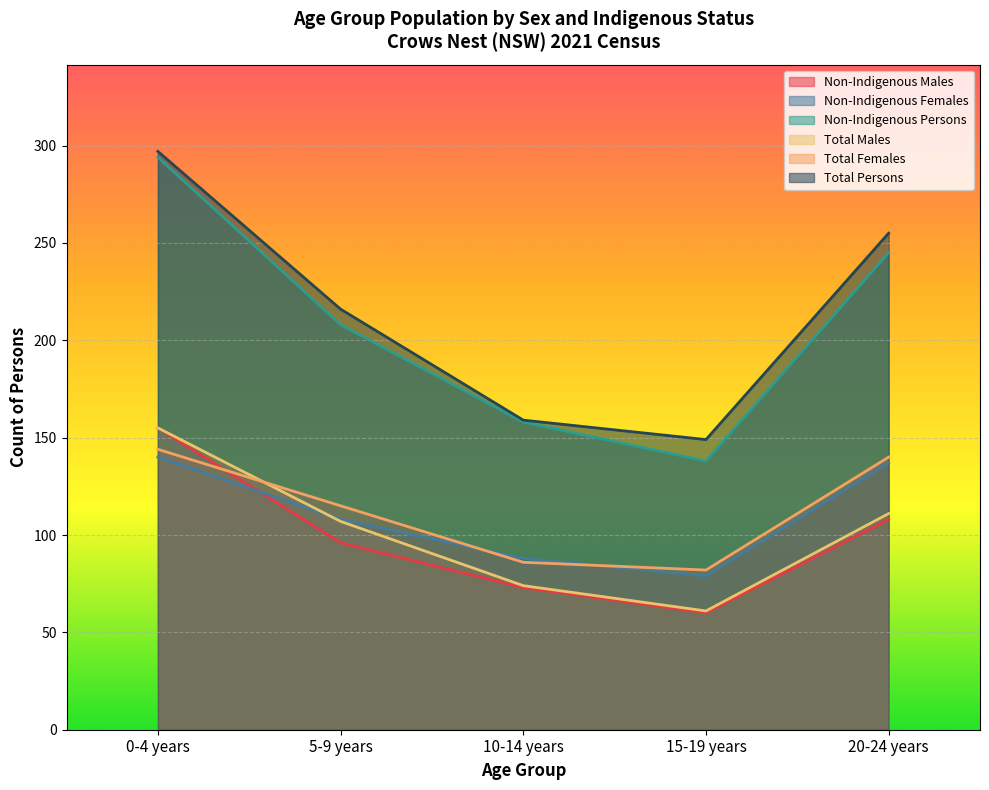

Reading right to left, what are all the values shown in this chart?

Non-Indigenous Males: 20-24 years=108	15-19 years=60	10-14 years=73	5-9 years=96	0-4 years=155
Non-Indigenous Females: 20-24 years=137	15-19 years=79	10-14 years=88	5-9 years=108	0-4 years=140
Non-Indigenous Persons: 20-24 years=245	15-19 years=138	10-14 years=158	5-9 years=208	0-4 years=294
Total Males: 20-24 years=111	15-19 years=61	10-14 years=74	5-9 years=107	0-4 years=155
Total Females: 20-24 years=140	15-19 years=82	10-14 years=86	5-9 years=115	0-4 years=144
Total Persons: 20-24 years=255	15-19 years=149	10-14 years=159	5-9 years=216	0-4 years=297